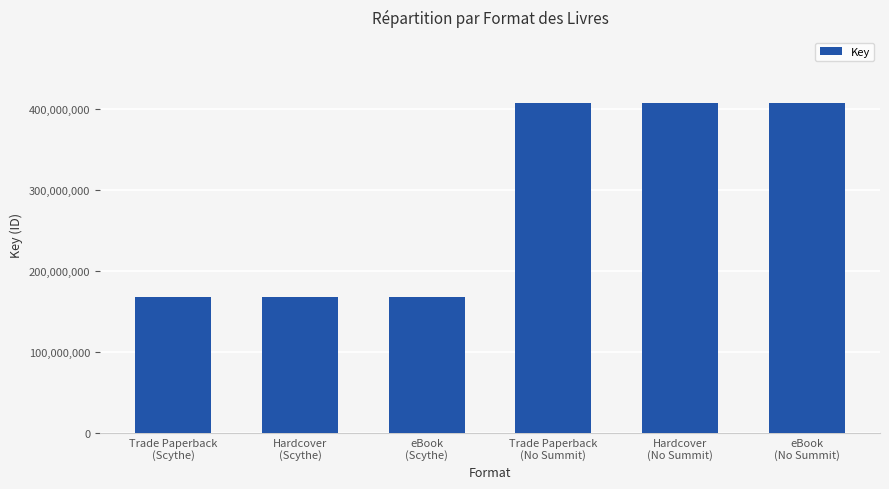

Does the chart contain any negative values?

No